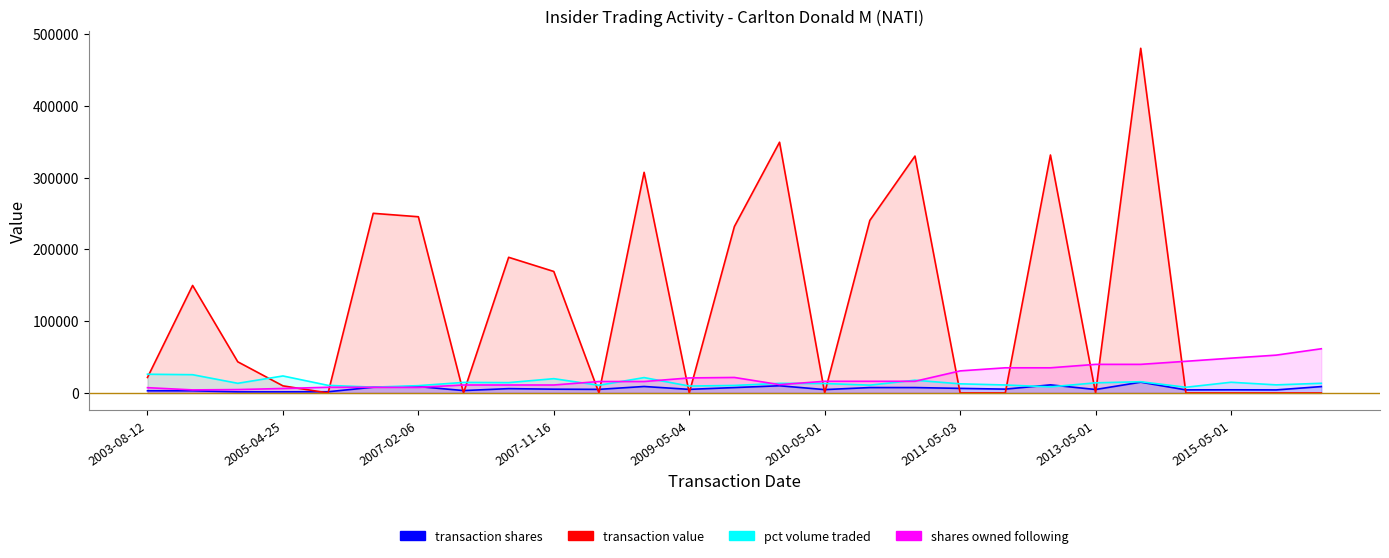

How many interior local peaks does the transaction shares series have?

7